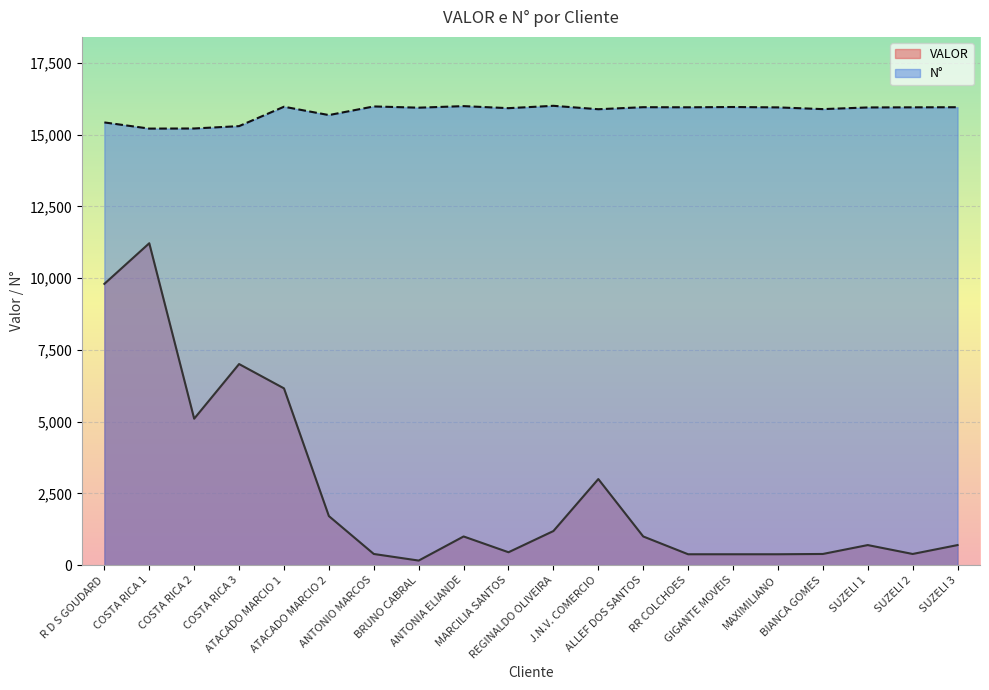

True or false: VALOR and N° cross at least once.

False